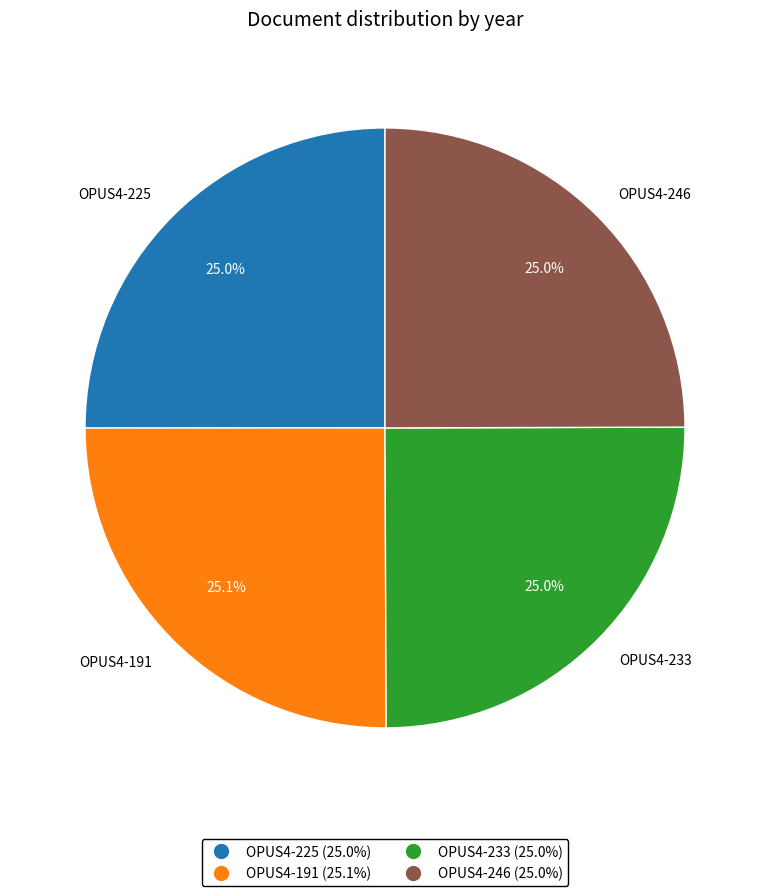

Count the number of slices in the pie.

4